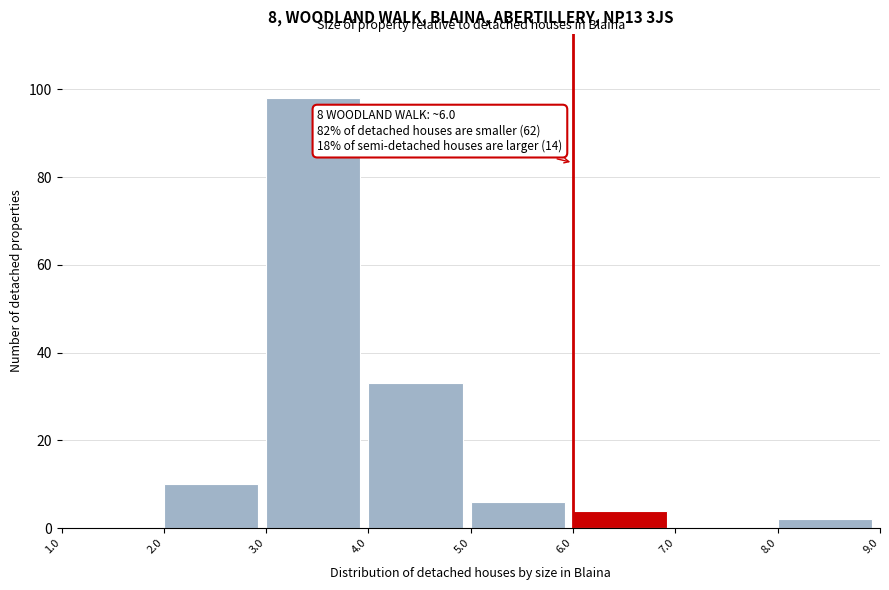

Over which range of the x-axis is the bar tallest?

3.0 to 4.0